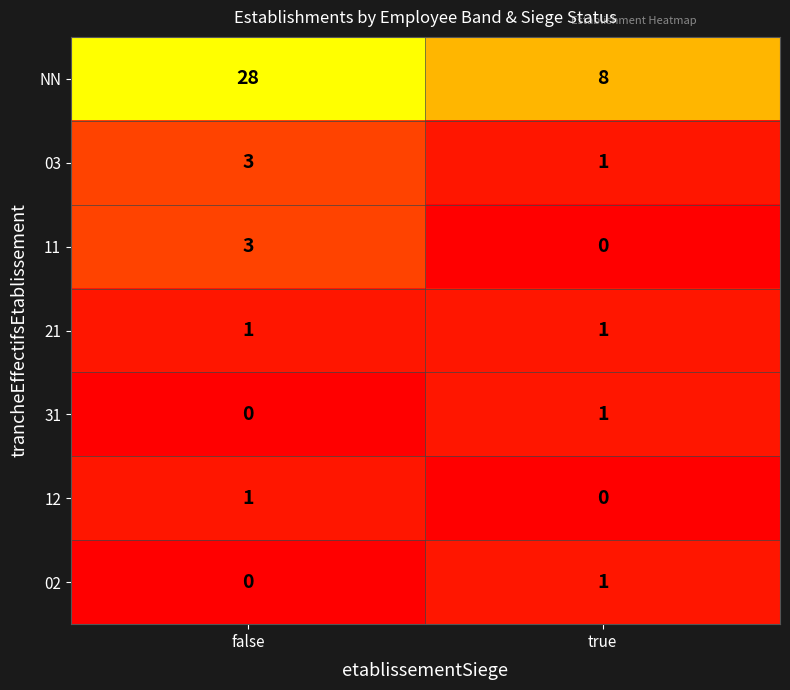

Reading left to right, what are all the values shown in this chart?

NN: 28	8
03: 3	1
11: 3	0
21: 1	1
31: 0	1
12: 1	0
02: 0	1